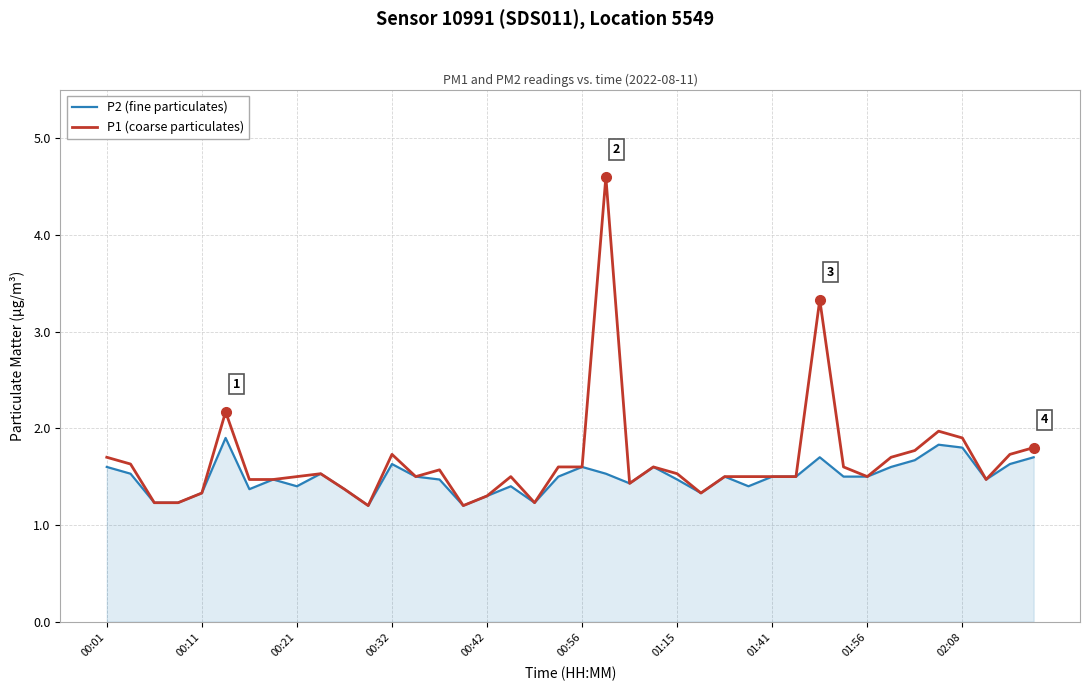

What is the minimum value shown in the chart?

1.2